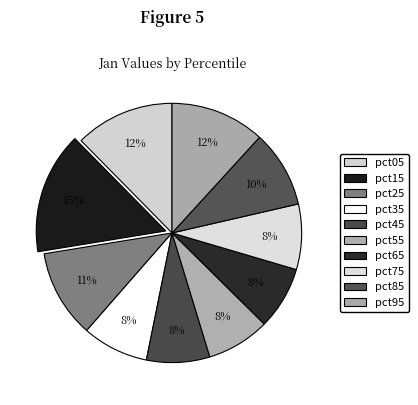

What is the largest slice in the pie chart?

pct15